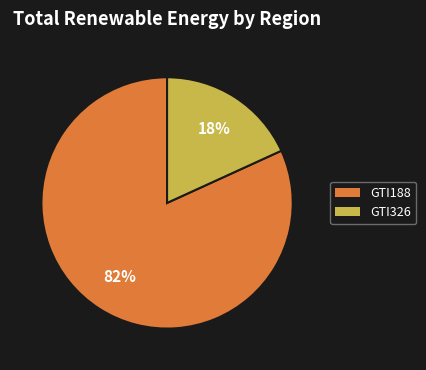

Which has a higher value, GTI188 or GTI326?

GTI188